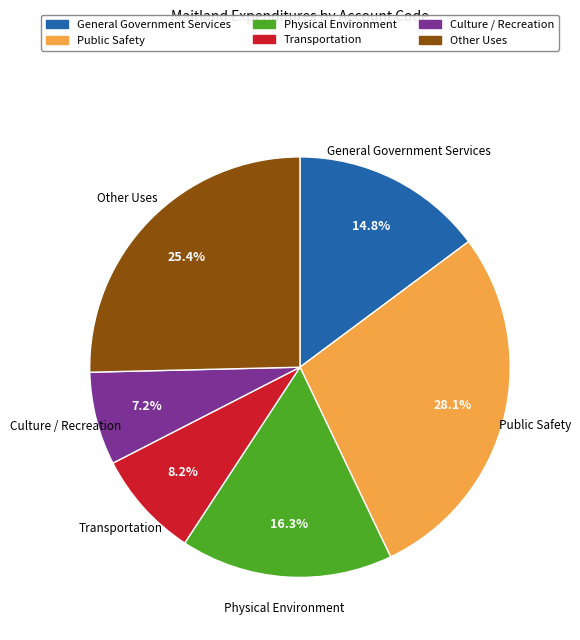

Is Culture / Recreation the majority of the pie?

No